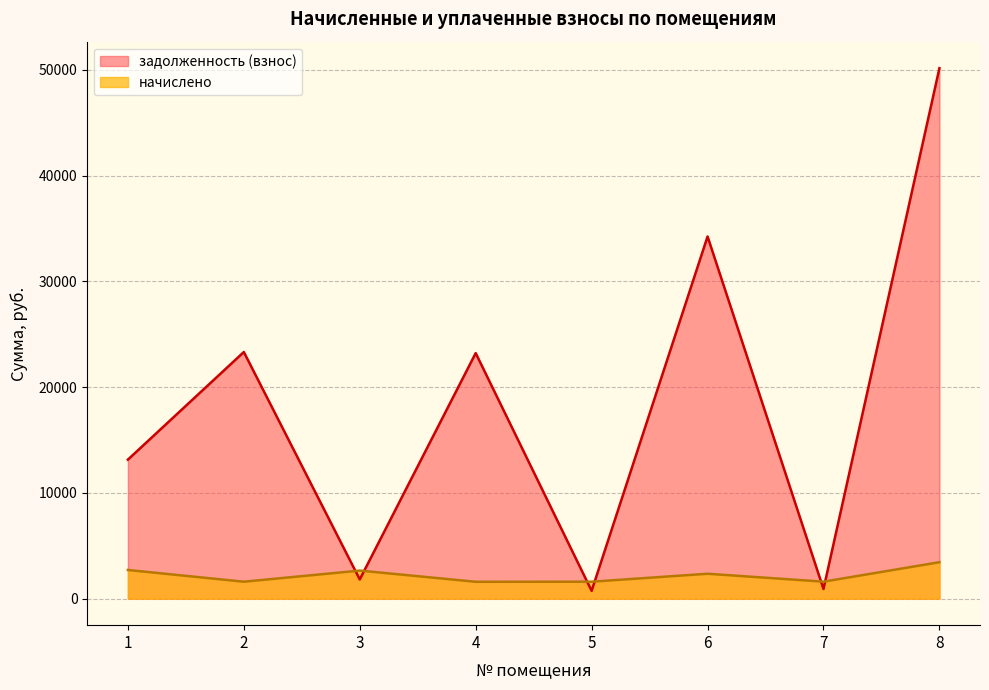

At which category does начислено reach its first local valley?

2